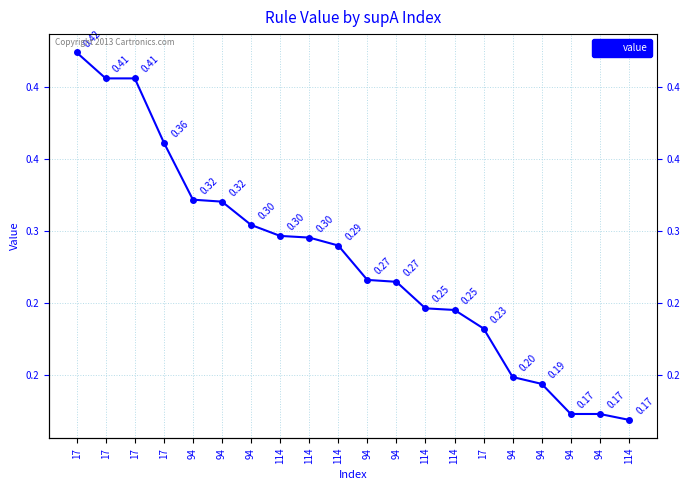

Reading left to right, transcribe all the data shown in this chart.

0.4	0.4	0.4	0.4	0.3	0.3	0.3	0.3	0.3	0.3	0.3	0.3	0.2	0.2	0.2	0.2	0.2	0.2	0.2	0.2